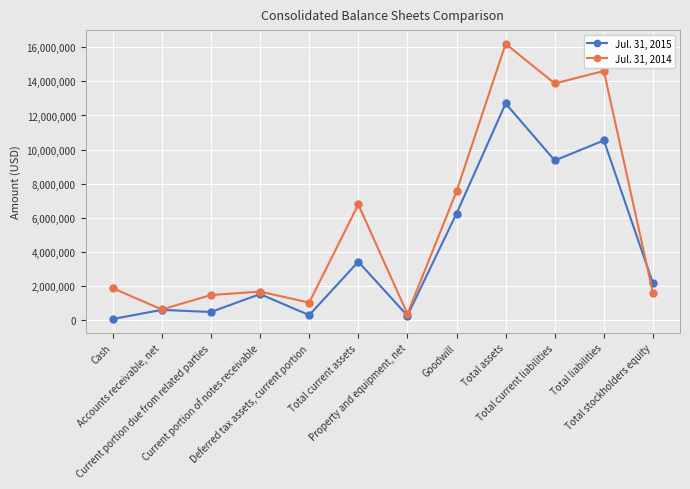

In Jul. 31, 2015, how many points are lower than both neighbors (excluding endpoints)?

4